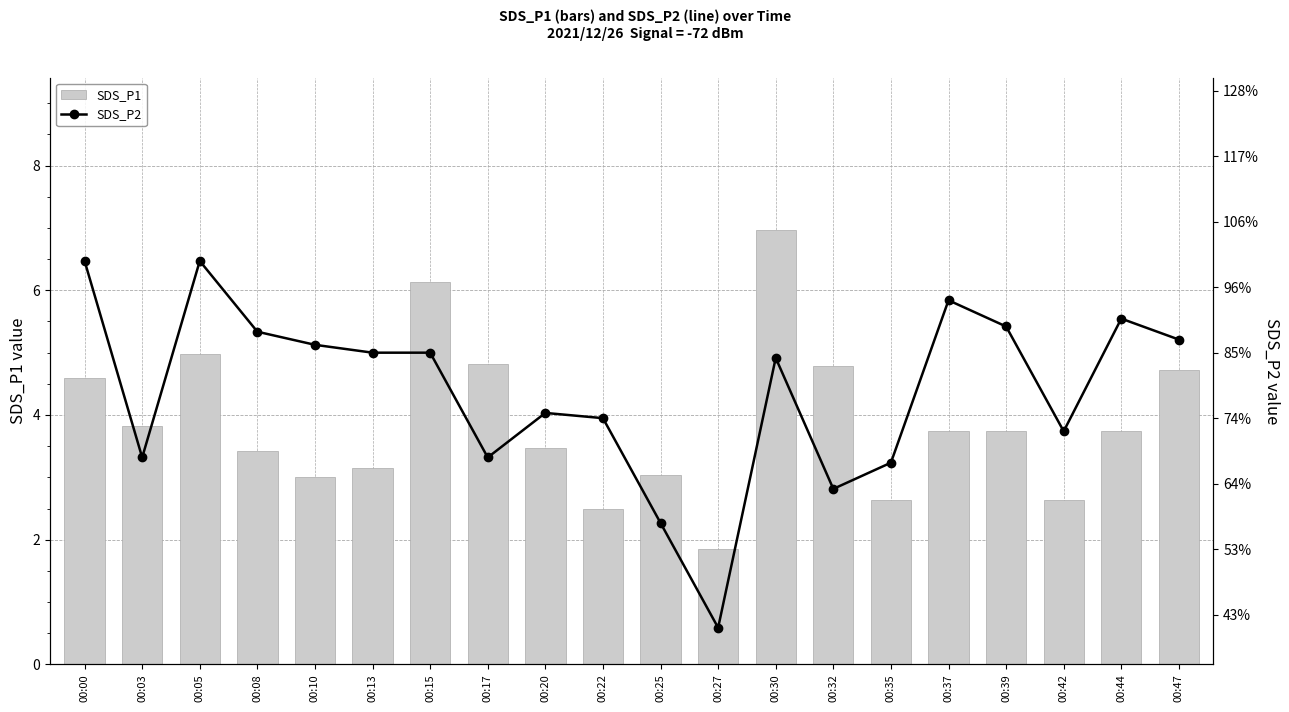

Which has a higher value, 00:25 or 00:08?

00:08